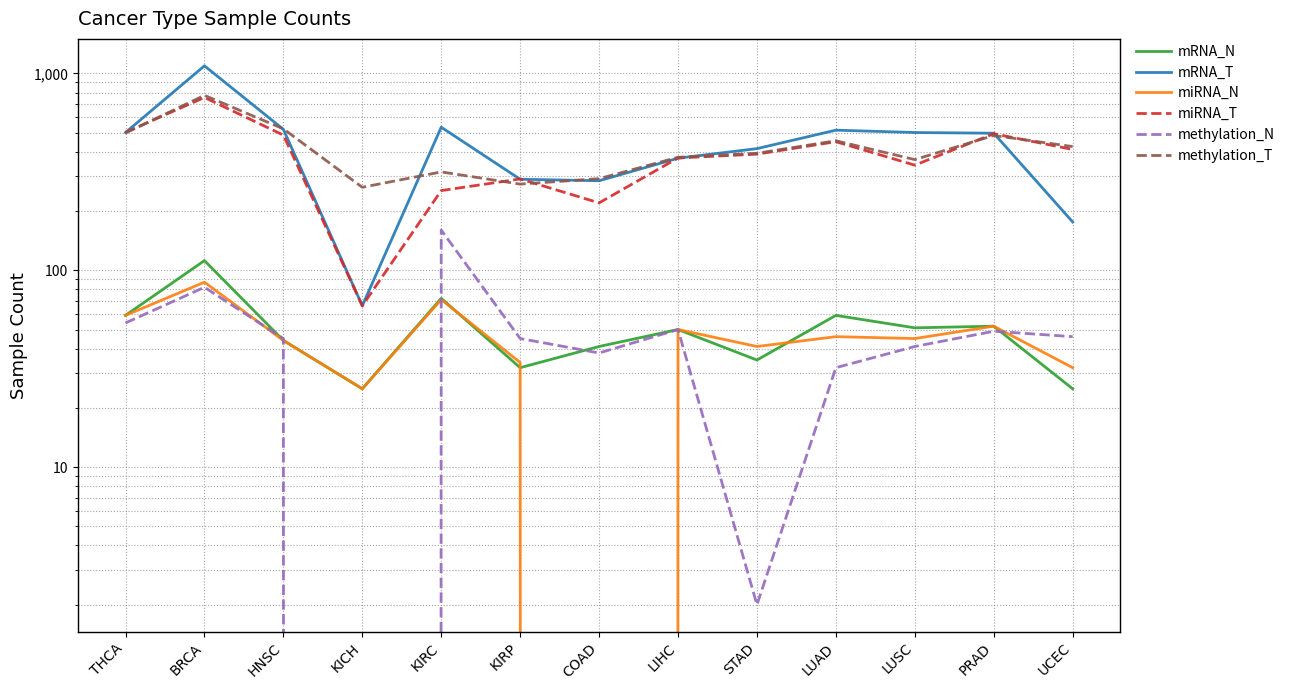

True or false: mRNA_T and mRNA_N cross at least once.

False